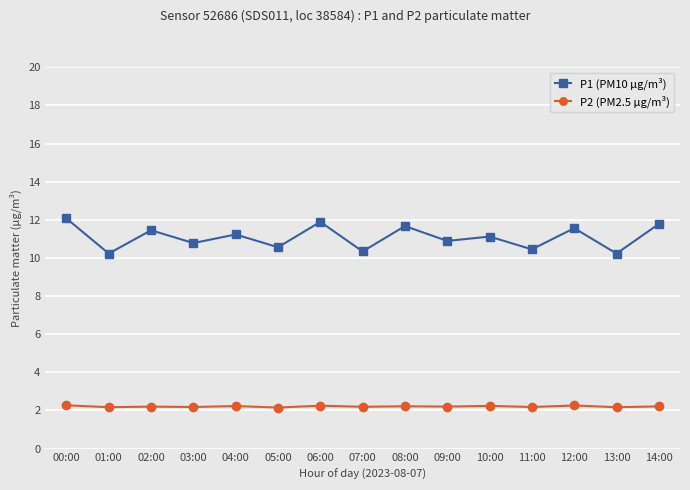

True or false: P2 (PM2.5 µg/m³) has more than 1 interior local peaks.

True